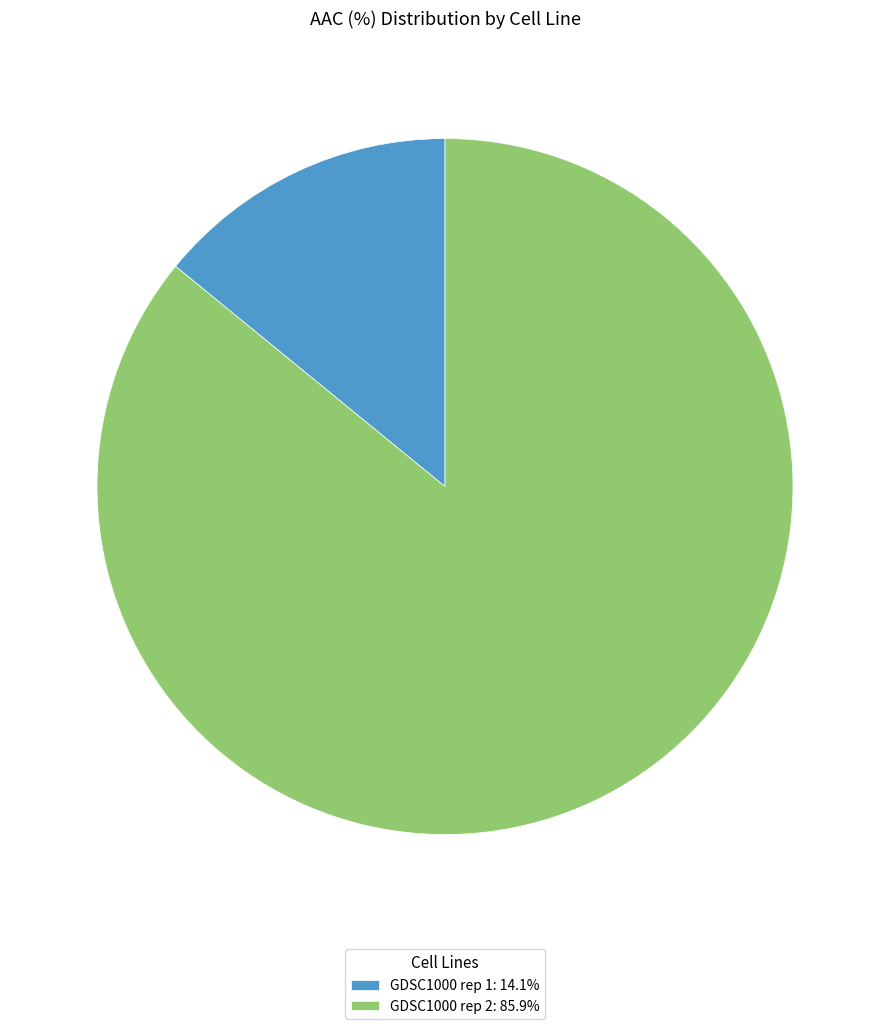

Does GDSC1000 rep 2 account for over 50% of the chart?

Yes